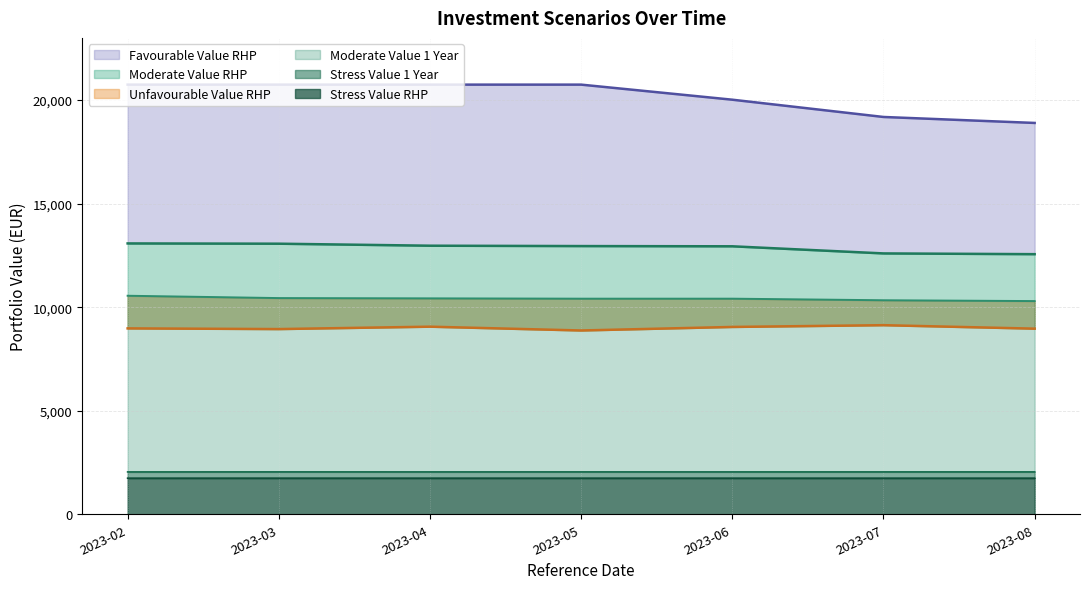

Where does the Stress Value 1 Year series first go above 2051?

2023-03